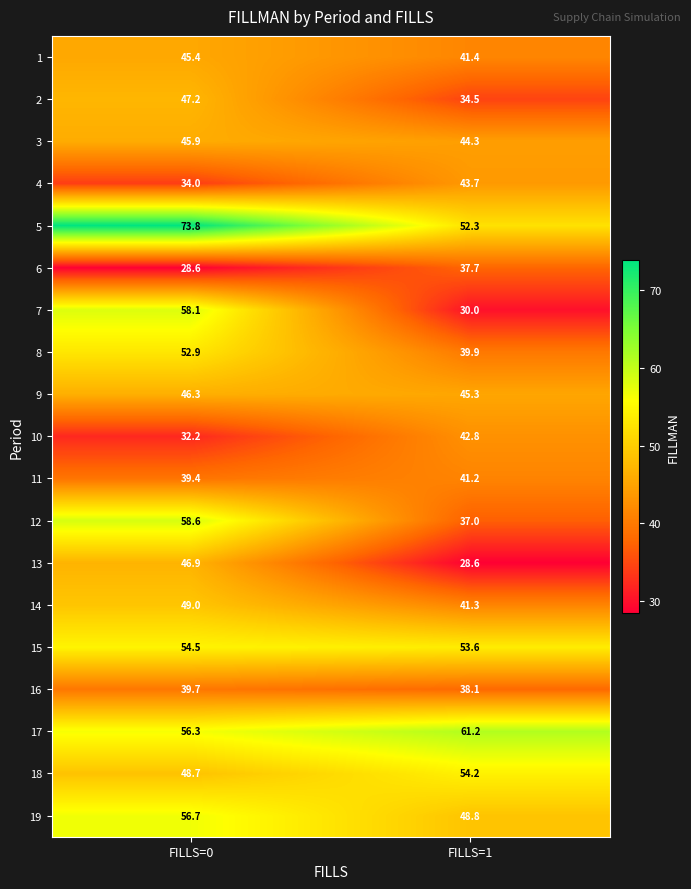

List the labels in order of 10 value, largest first.

FILLS=1, FILLS=0